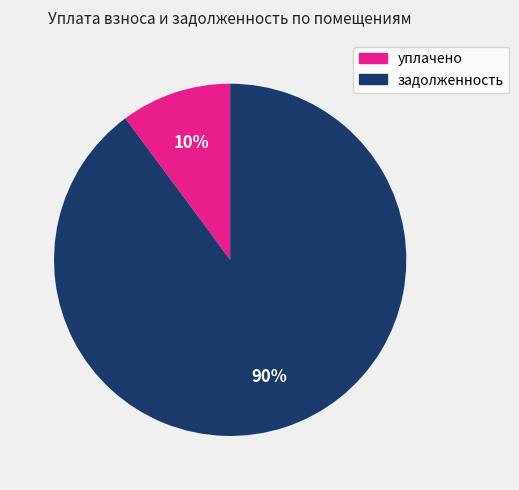

To the nearest percent, what is the difference between the largest and smallest slice percentages?

80%